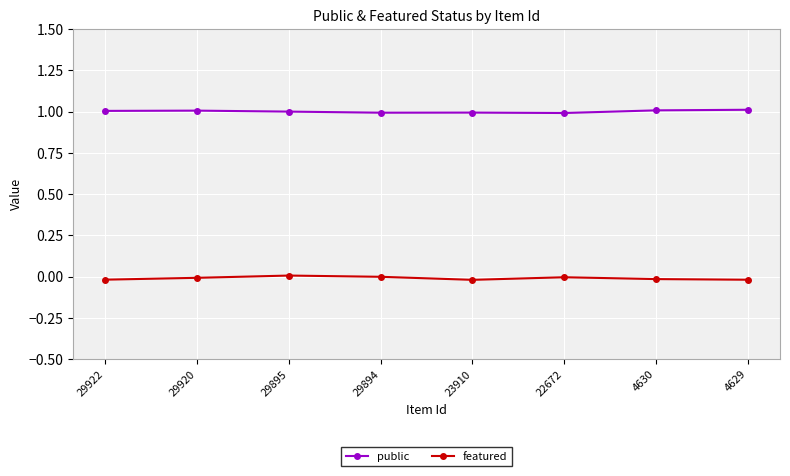

What is the spread (max minus min) of values at 29895?

1.0